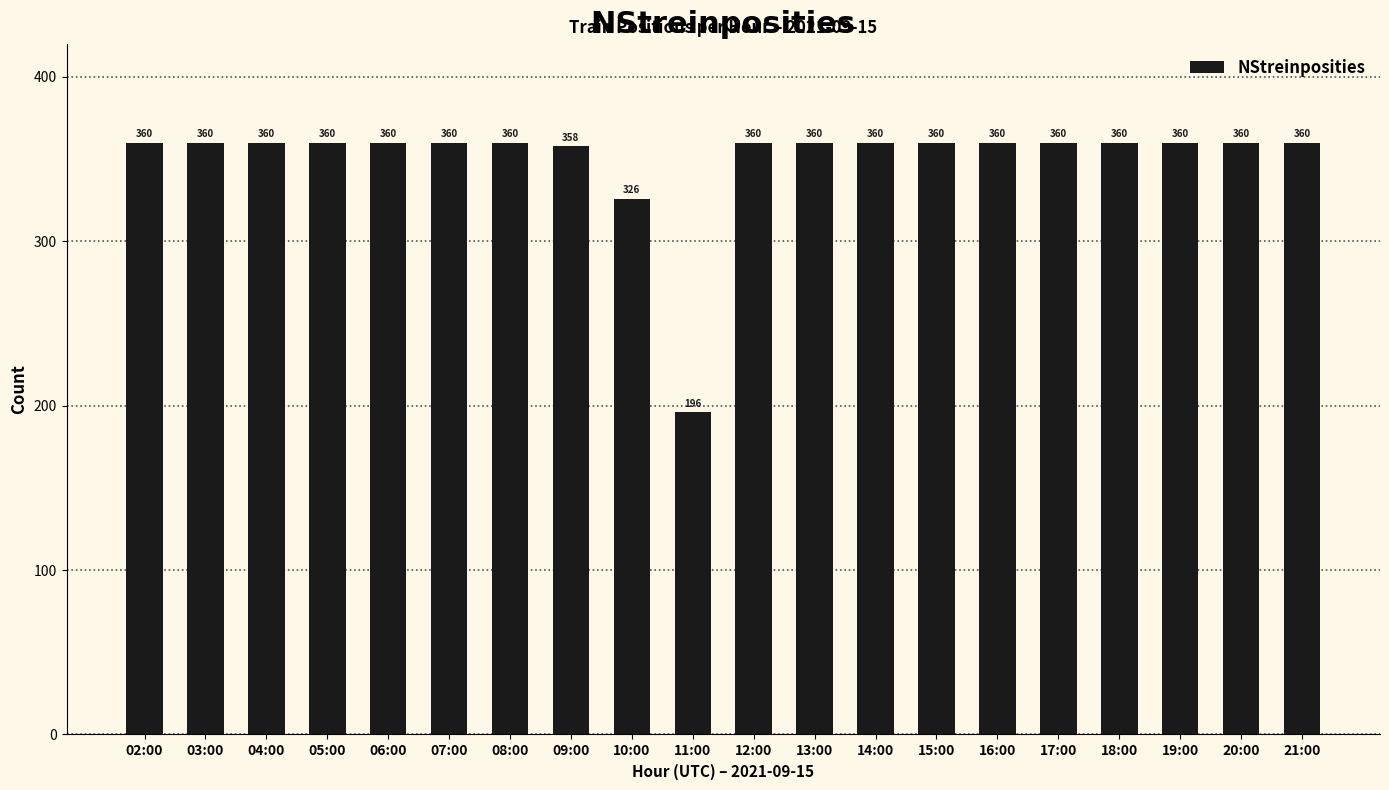

Is it true that the value at 07:00 is 360?

True